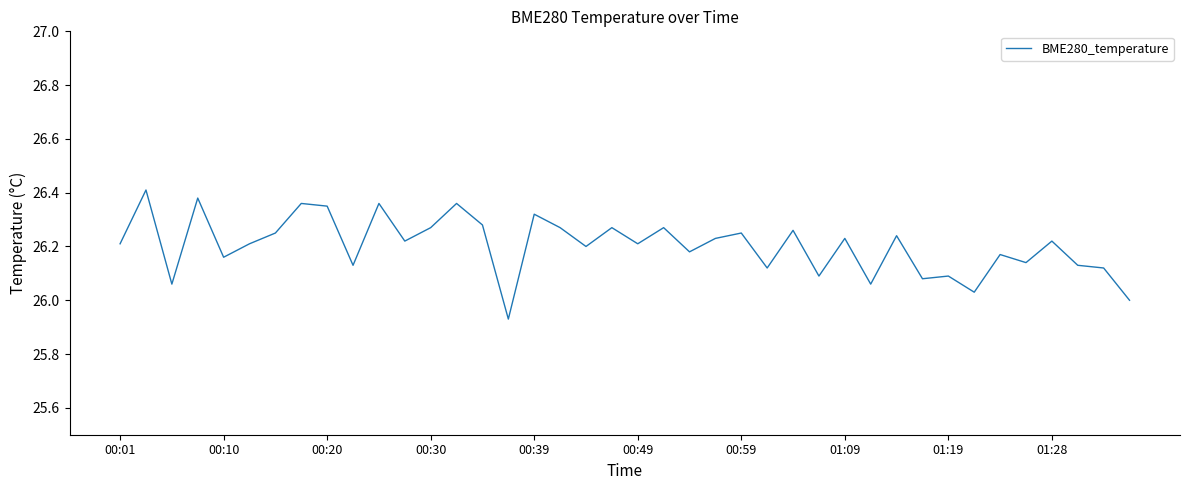

True or false: the data shows 17.9 at 00:39.

False